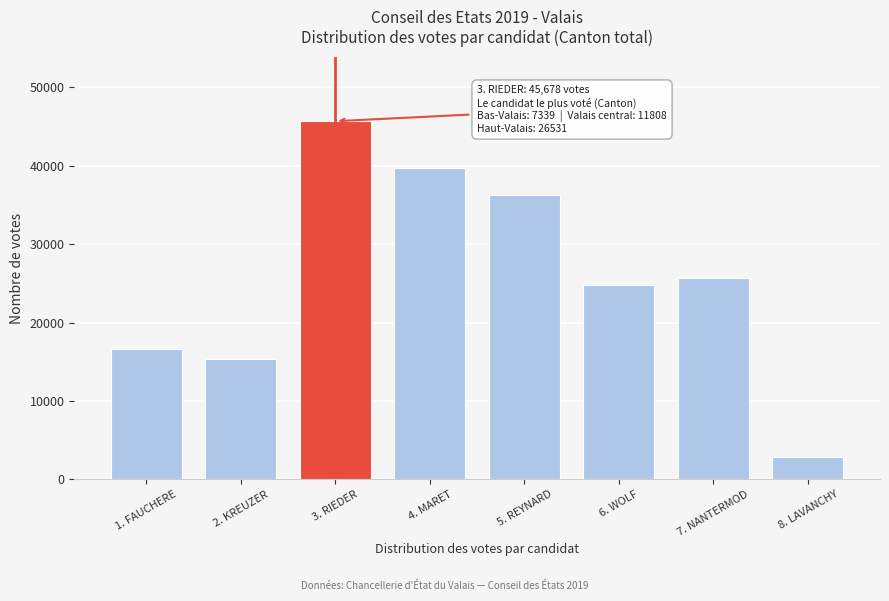

Reading right to left, transcribe all the data shown in this chart.

2878	25727	24799	36323	39660	45678	15359	16652